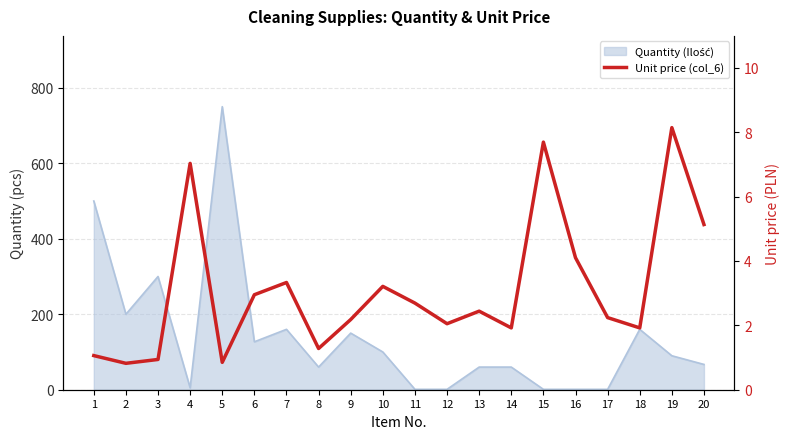

At which category does the chart reach its peak across all series?

19